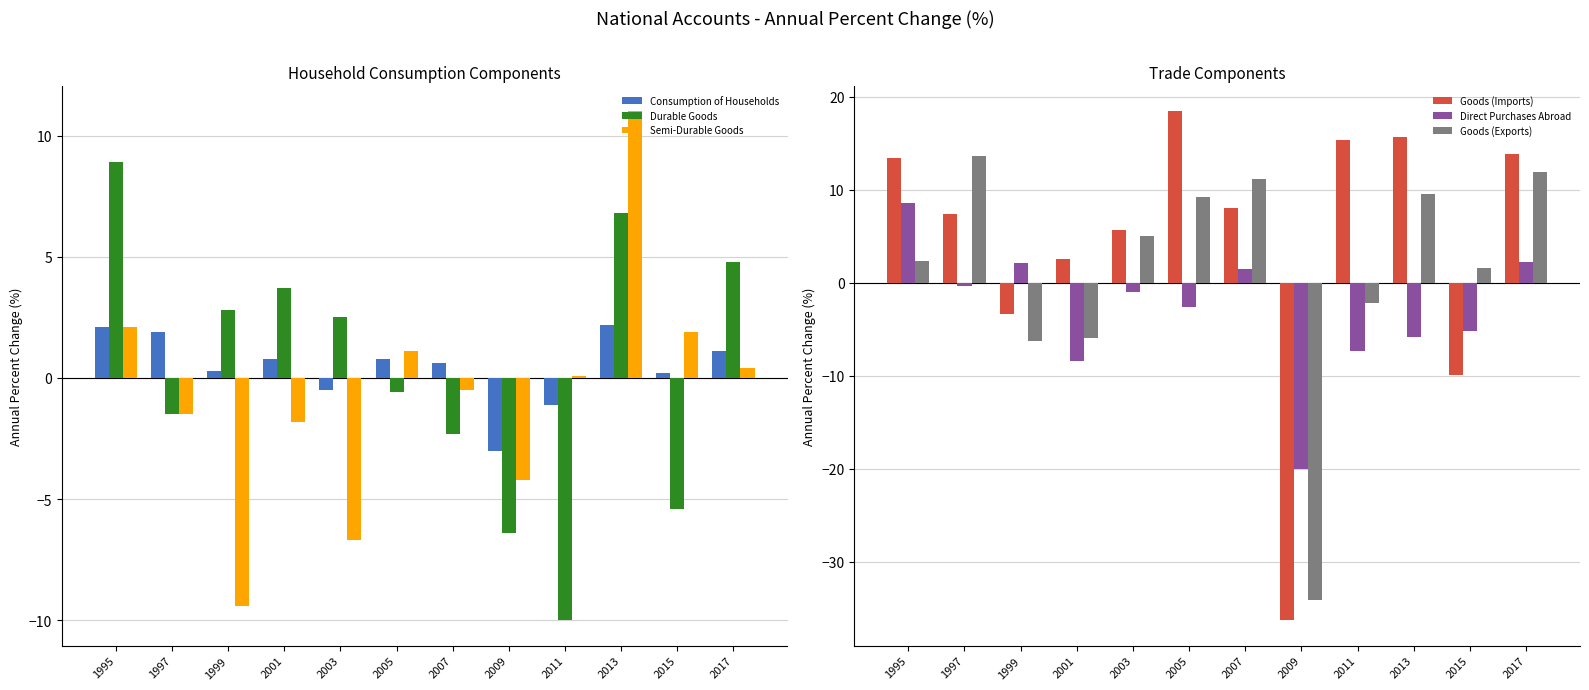

The value of Direct Purchases Abroad at 1995 is 4.7. True or false?

False